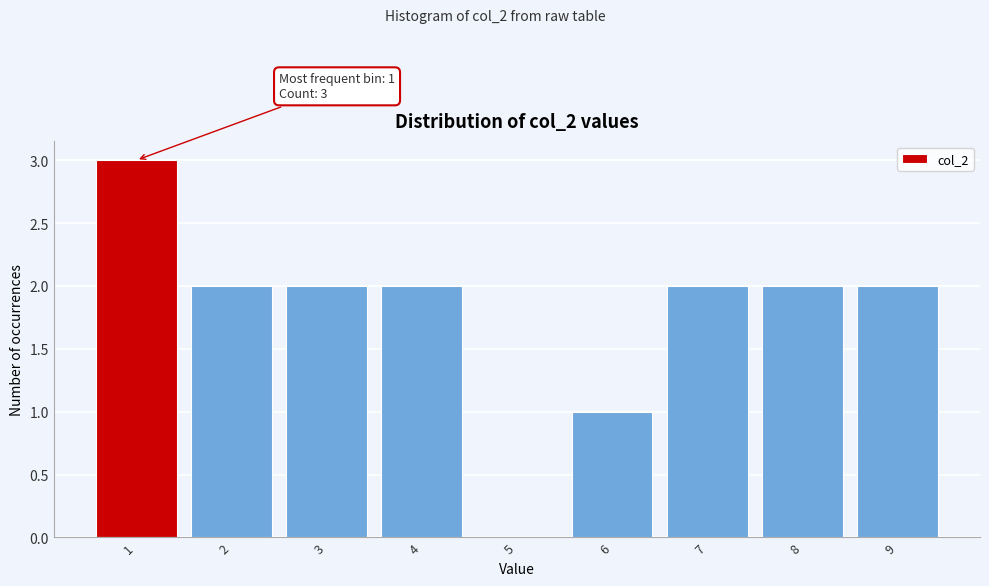

Reading left to right, list all the values displayed in this chart.

1=3	2=2	3=2	4=2	5=0	6=1	7=2	8=2	9=2